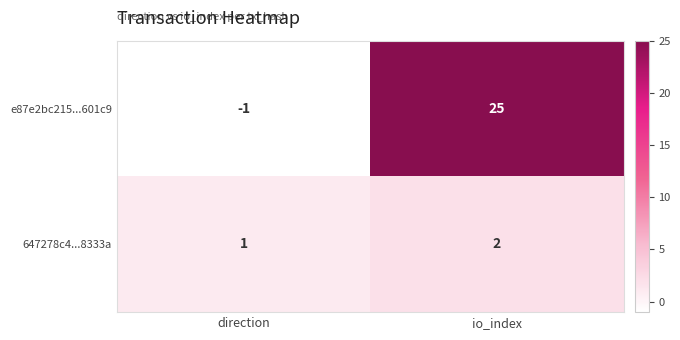

What is the maximum value shown in the chart?

25